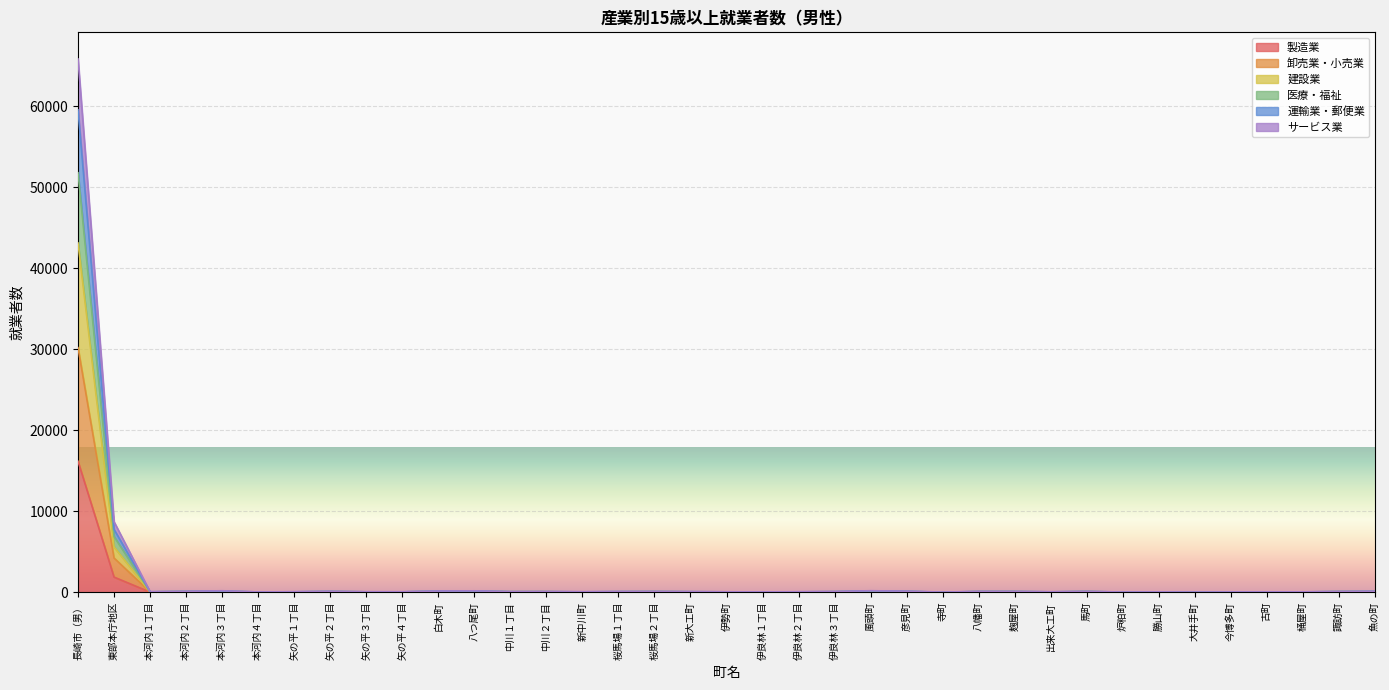

Which category has the highest value in the 製造業 series?

長崎市（男）